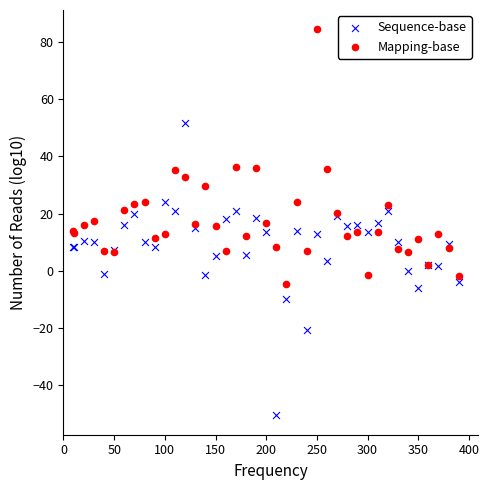

What are all the series names shown in the legend?

Sequence-base, Mapping-base